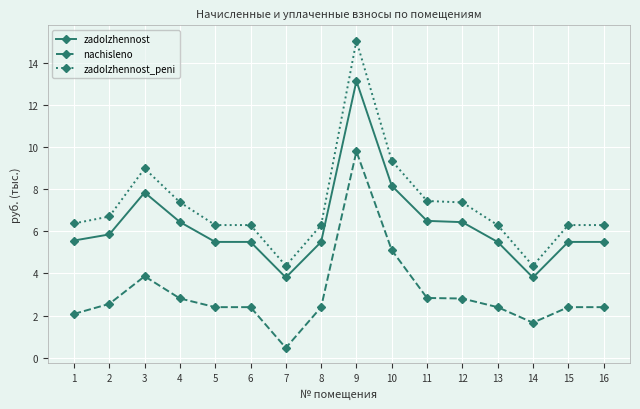

At which label does zadolzhennost reach its peak?

9